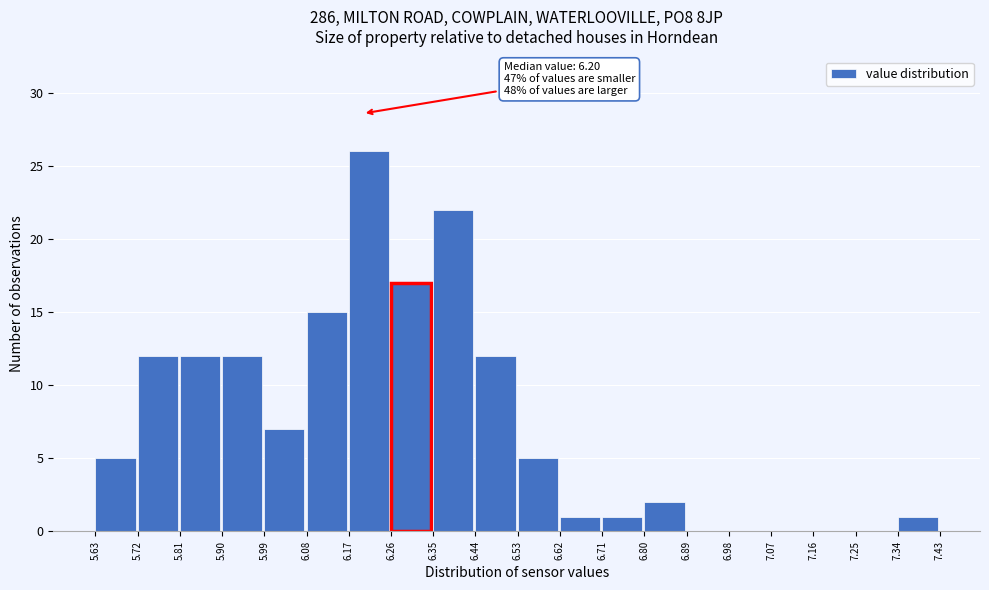

Which range on the x-axis has the tallest bar?

6.17 to 6.26